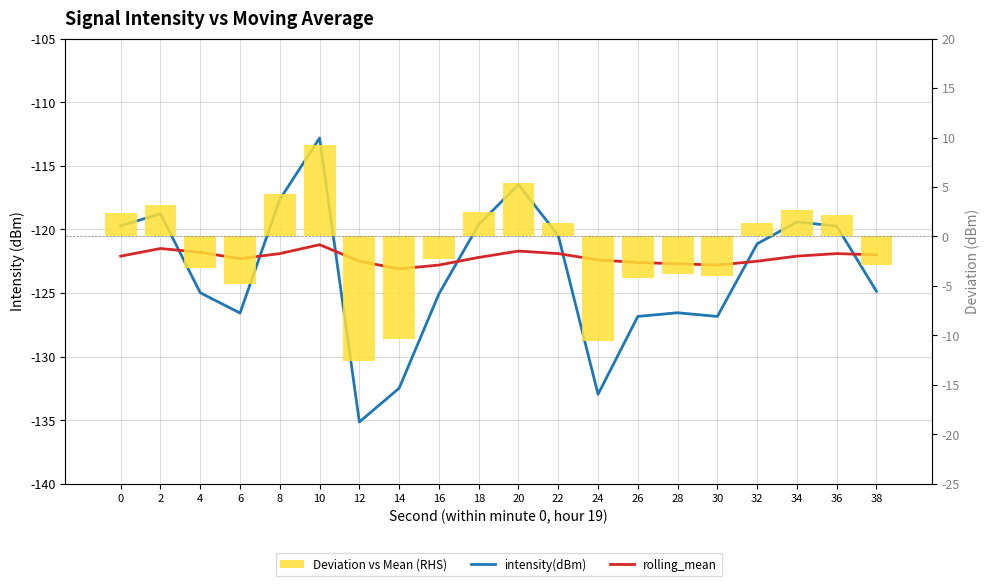

The value of intensity(dBm) at 18 is -119.6. True or false?

True